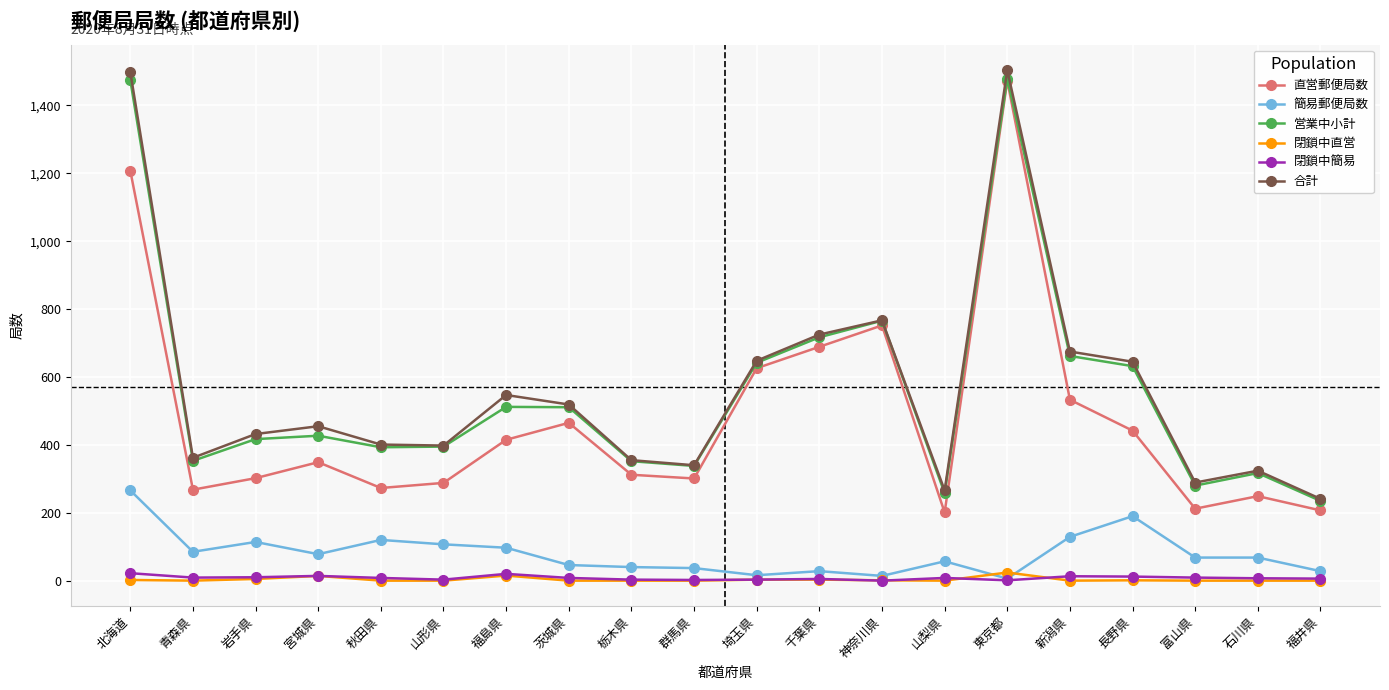

What is the total value across all series at 岩手県?

1280